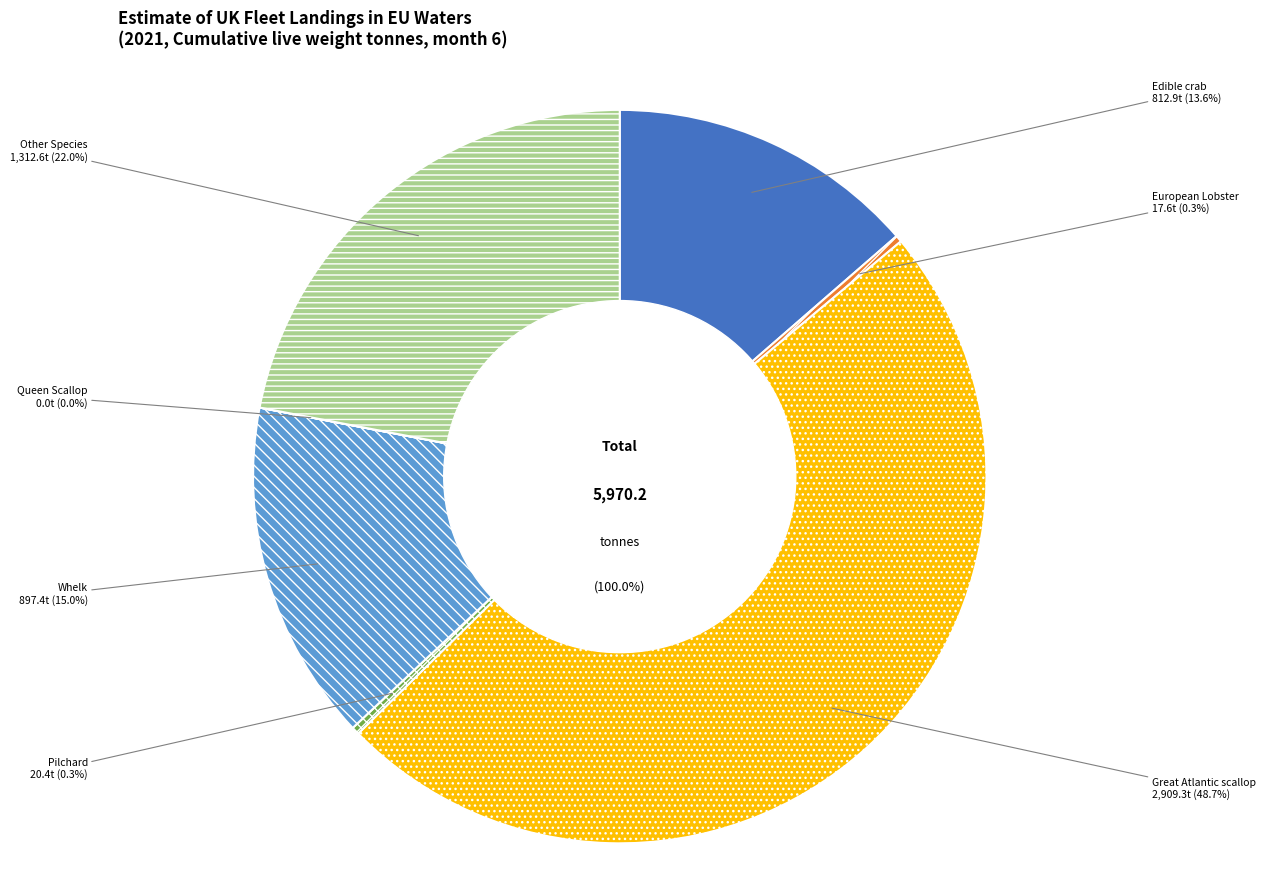

To the nearest percent, what portion does Other Species represent?

22%